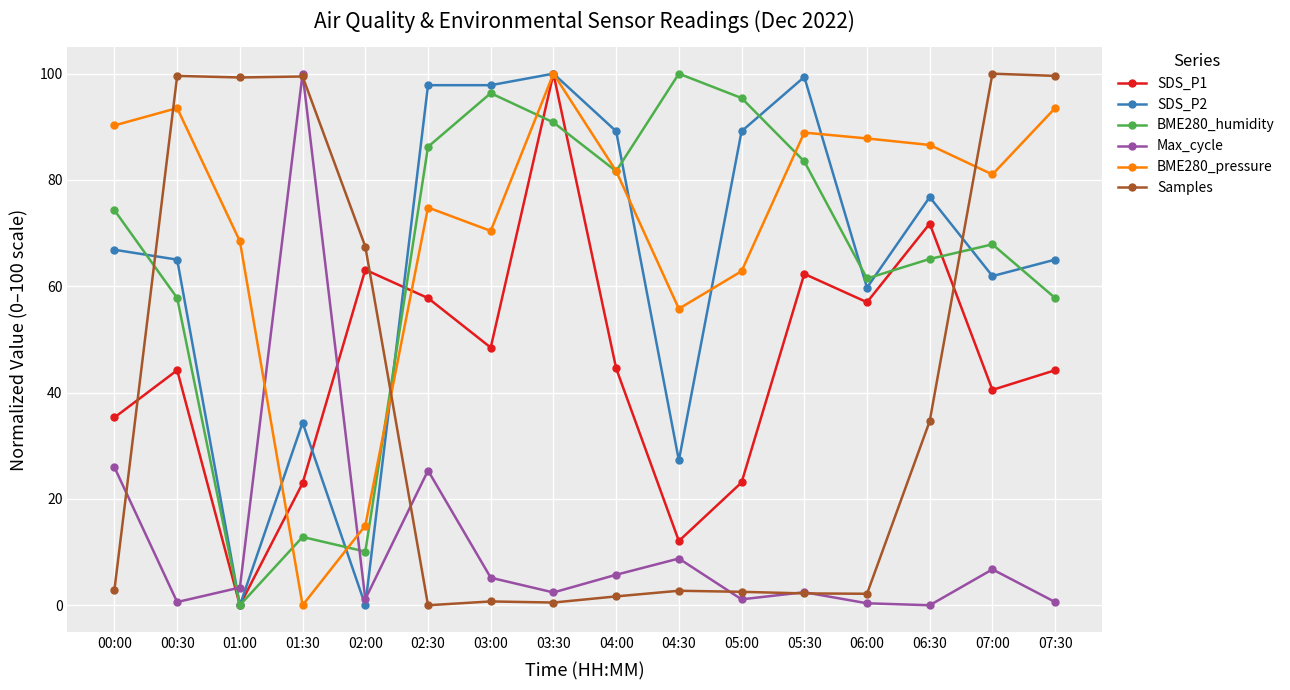

What is the sum of the Max_cycle values at 00:30 and 02:00?

1.8